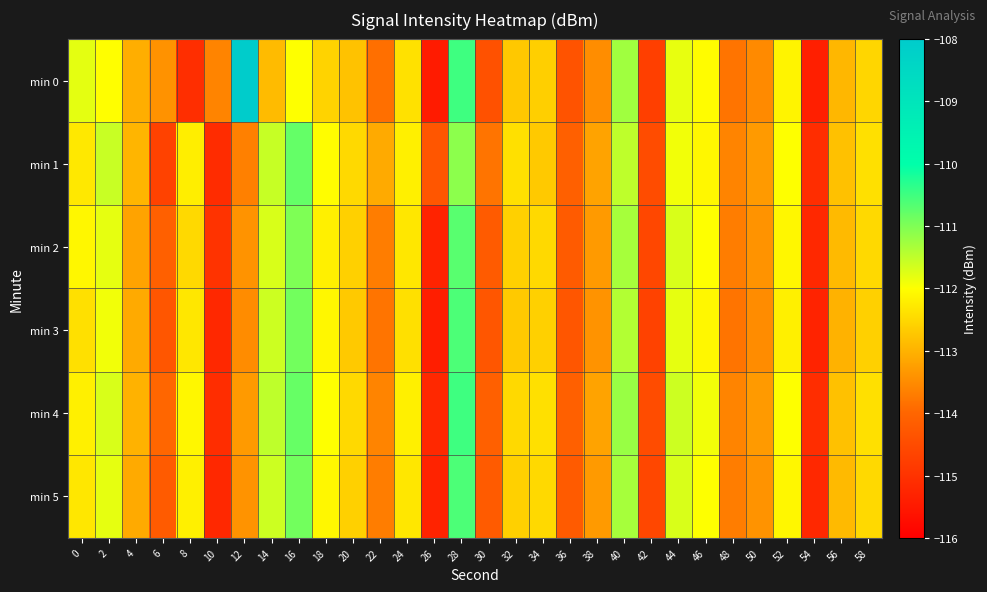

At how many categories does at least one series exceed -112?

9